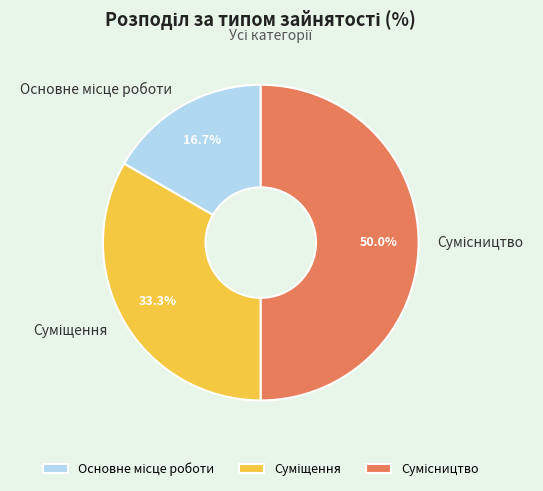

To the nearest percent, what is the difference between the largest and smallest slice percentages?

33%